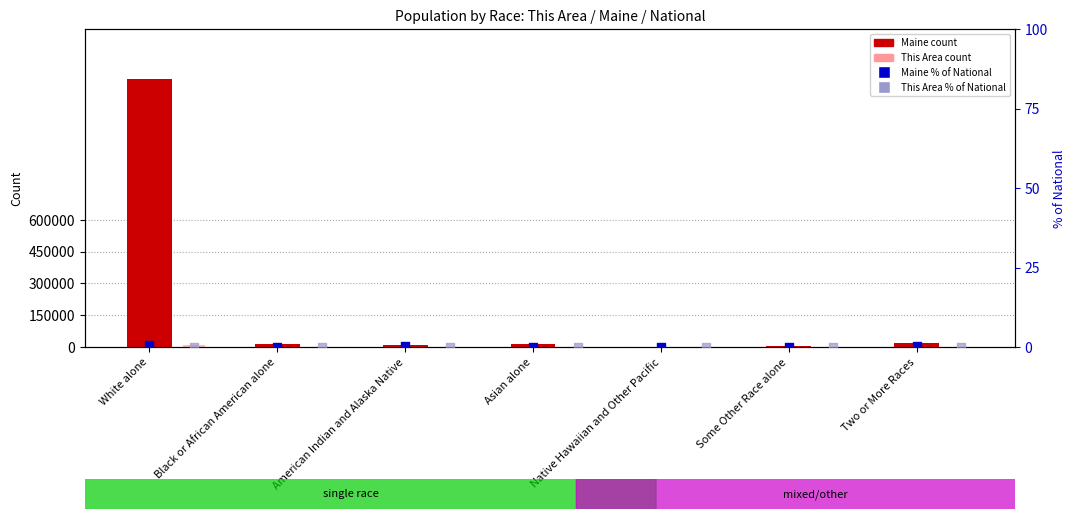

Which series has the widest spread of Y values?

Maine (count)